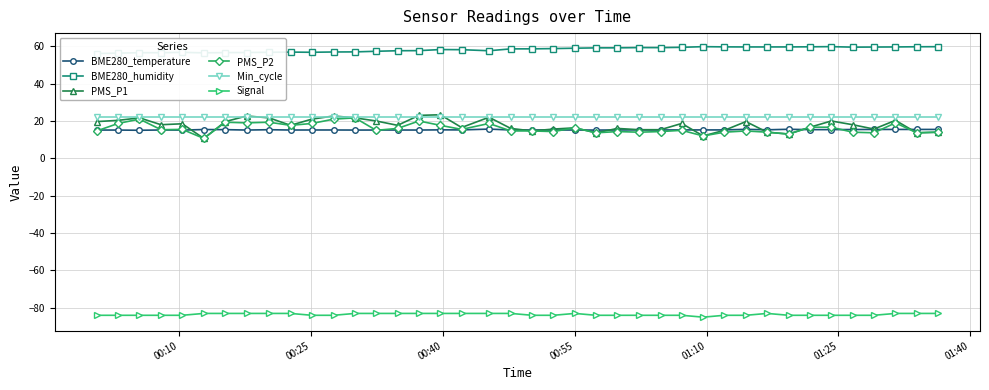

Reading right to left, list all the values displayed in this chart.

BME280_temperature: 15.5	15.5	15.5	15.5	15.4	15.4	15.4	15.6	15.3	15.5	15.2	15.2	15.2	15.2	15.2	15.2	15.1	15.2	15.2	15.2	15.2	15.7	15.2	15.2	15.2	15.2	15.2	15.1	15.2	15.2	15.2	15.3	15.2	15.4	15.4	15.1	15.2	15.0	15.1	15.2
BME280_humidity: 59.8	59.7	59.6	59.6	59.5	59.8	59.7	59.6	59.6	59.6	59.7	59.8	59.4	59.3	59.3	59.1	59.1	59.0	58.8	58.6	58.6	57.6	58.2	58.2	57.6	57.6	57.3	57.0	56.9	56.8	56.9	56.8	56.6	56.6	56.5	56.7	56.5	56.5	56.3	56.1
PMS_P1: 14.0	13.7	20.3	15.7	18.0	20.0	16.7	13.0	14.0	19.7	15.0	12.0	18.7	15.3	15.3	16.0	13.7	16.3	15.7	14.7	16.0	22.0	16.5	23.3	23.0	17.7	20.0	21.7	22.7	21.0	17.7	21.7	22.7	19.7	10.7	18.5	18.0	21.7	20.3	19.7
PMS_P2: 14.0	13.7	19.0	13.7	14.0	16.7	16.7	13.0	14.0	14.7	14.0	12.0	15.0	14.3	14.0	14.3	13.7	16.3	14.3	14.7	14.7	18.7	15.5	17.7	20.0	16.0	15.0	21.7	21.0	18.7	17.7	19.3	19.0	19.3	10.7	15.5	15.3	21.0	18.7	14.7
Min_cycle: 22.0	22.0	22.0	22.0	22.0	22.0	22.0	22.0	22.0	22.0	22.0	22.0	22.0	22.0	22.0	22.0	22.0	22.0	22.0	22.0	22.0	22.0	22.0	22.0	22.0	22.0	22.0	22.0	22.0	22.0	22.0	22.0	22.0	22.0	22.0	22.0	22.0	22.0	22.0	22.0
Signal: -83.0	-83.0	-83.0	-84.0	-84.0	-84.0	-84.0	-84.0	-83.0	-84.0	-84.0	-85.0	-84.0	-84.0	-84.0	-84.0	-84.0	-83.0	-84.0	-84.0	-83.0	-83.0	-83.0	-83.0	-83.0	-83.0	-83.0	-83.0	-84.0	-84.0	-83.0	-83.0	-83.0	-83.0	-83.0	-84.0	-84.0	-84.0	-84.0	-84.0